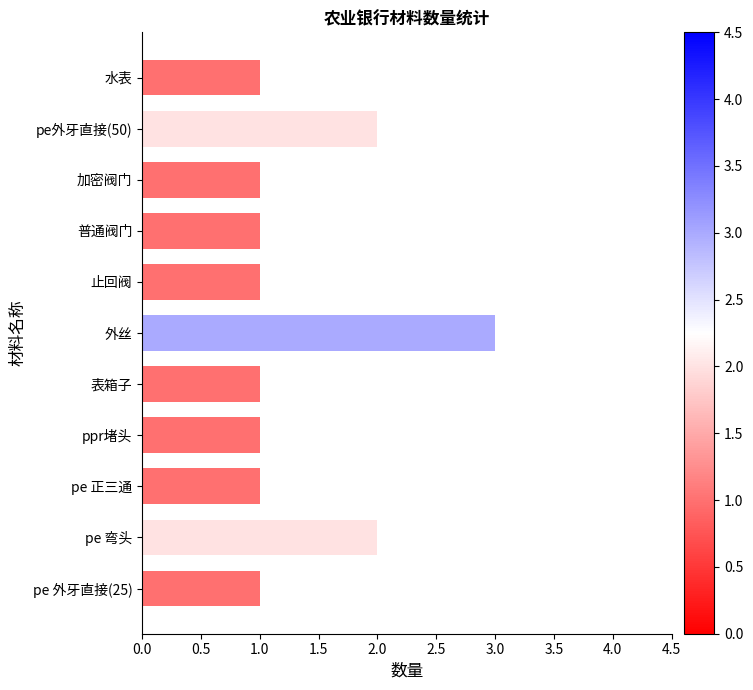

Are the bars grouped side by side (vs. stacked)?

No